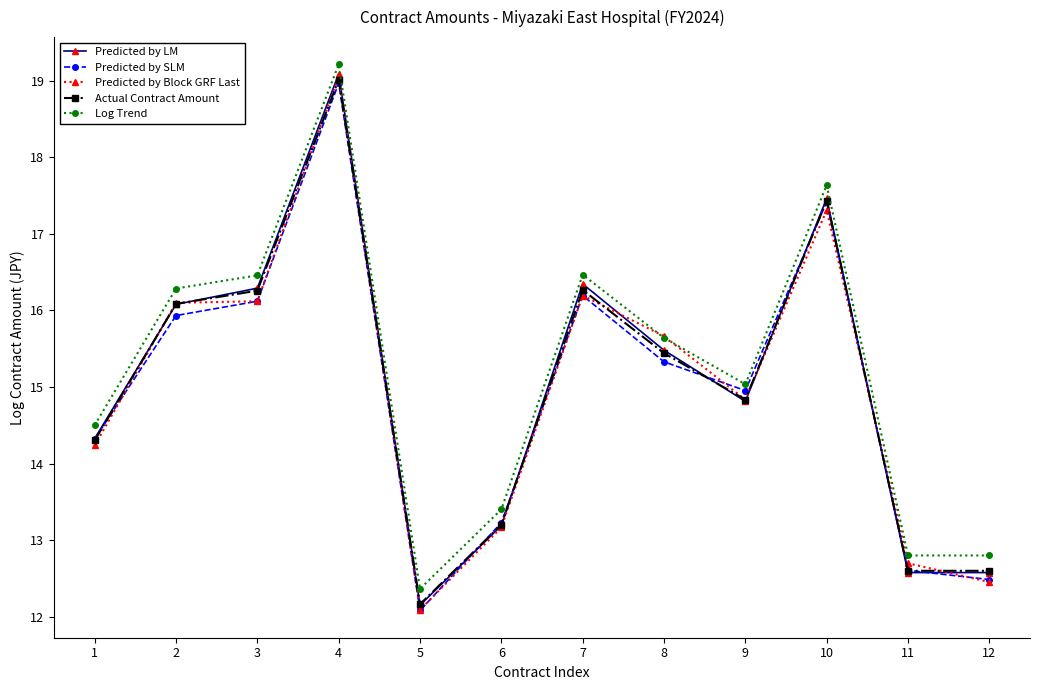

What is the difference between the highest and lowest values at 8?

0.3